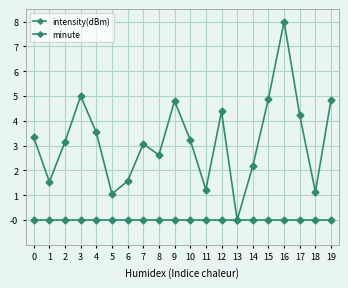

List the labels in order of intensity(dBm) value, largest first.

16, 3, 15, 19, 9, 12, 17, 4, 0, 10, 2, 7, 8, 14, 6, 1, 11, 18, 5, 13